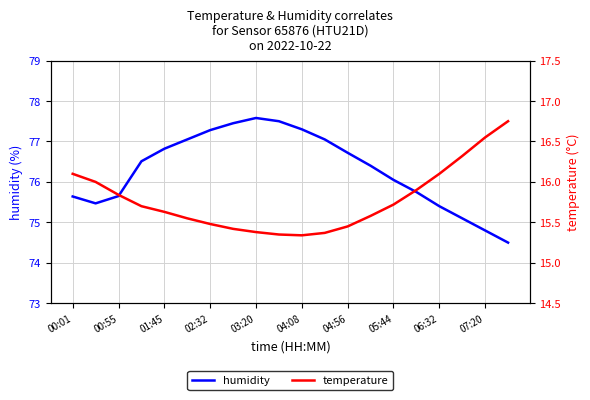

The value of humidity at 01:45 is 76.8. True or false?

True